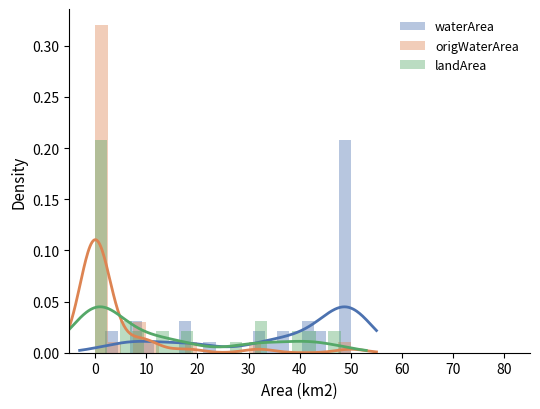

What is the difference between the origWaterArea values at origWaterArea and 32?

0.1